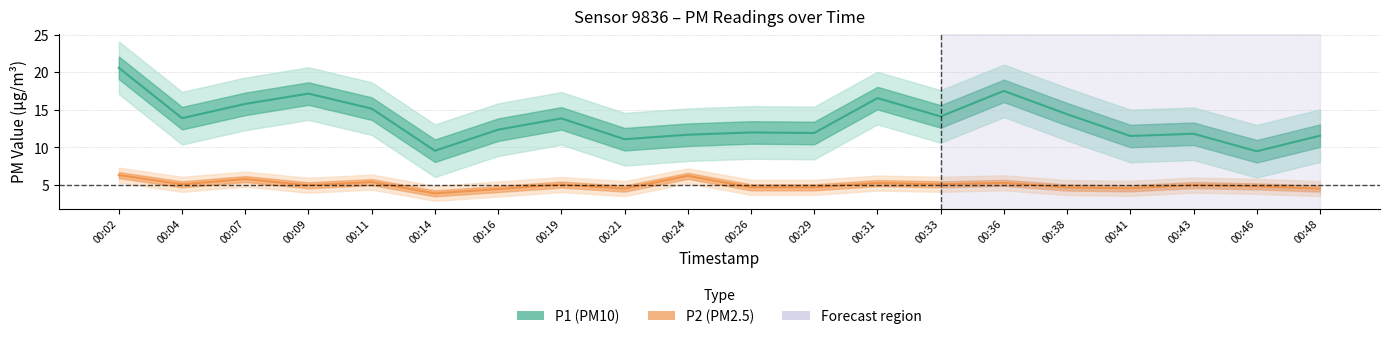

What is the sum of the P1 values at 00:33 and 00:29?

26.1